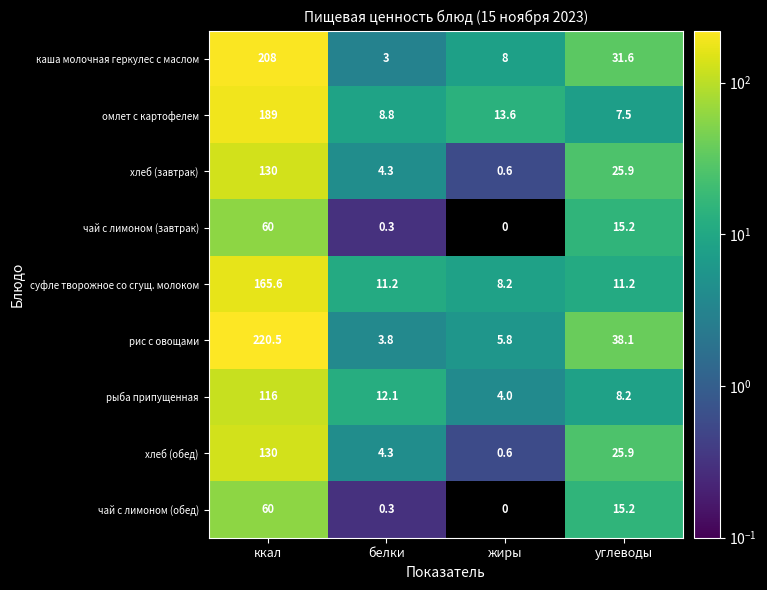

Rank the categories by хлеб (обед) value from highest to lowest.

ккал, углеводы, белки, жиры